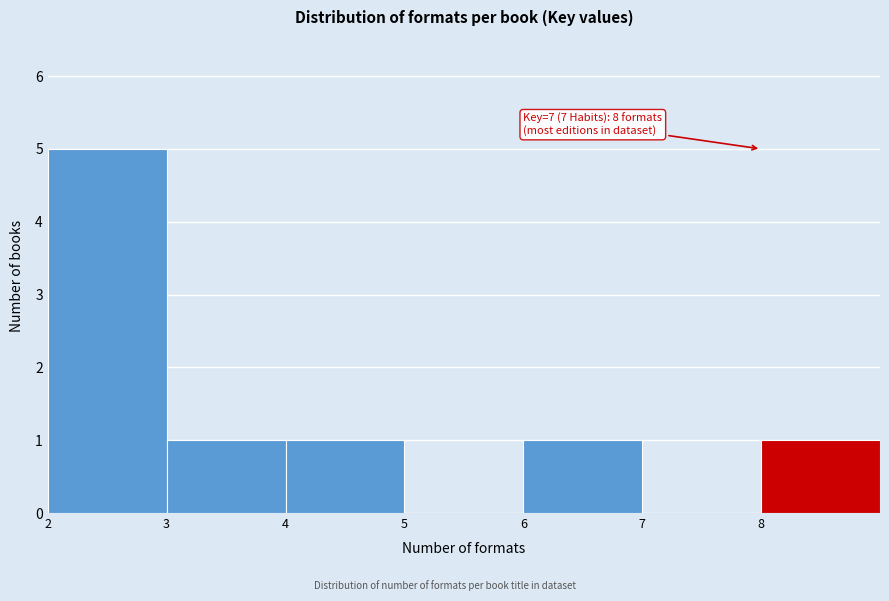

Reading left to right, extract all data points from this chart.

2=5	3=1	4=1	5=0	6=1	7=0	8=1